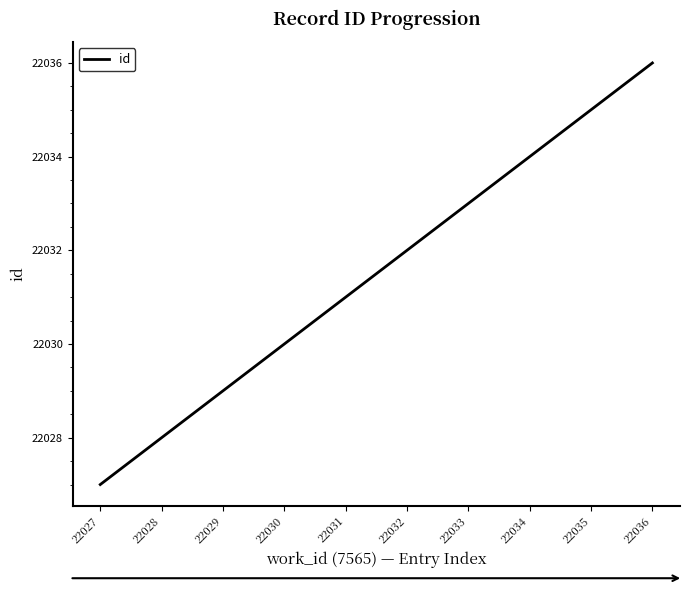

Reading left to right, transcribe all the data shown in this chart.

22027	22028	22029	22030	22031	22032	22033	22034	22035	22036